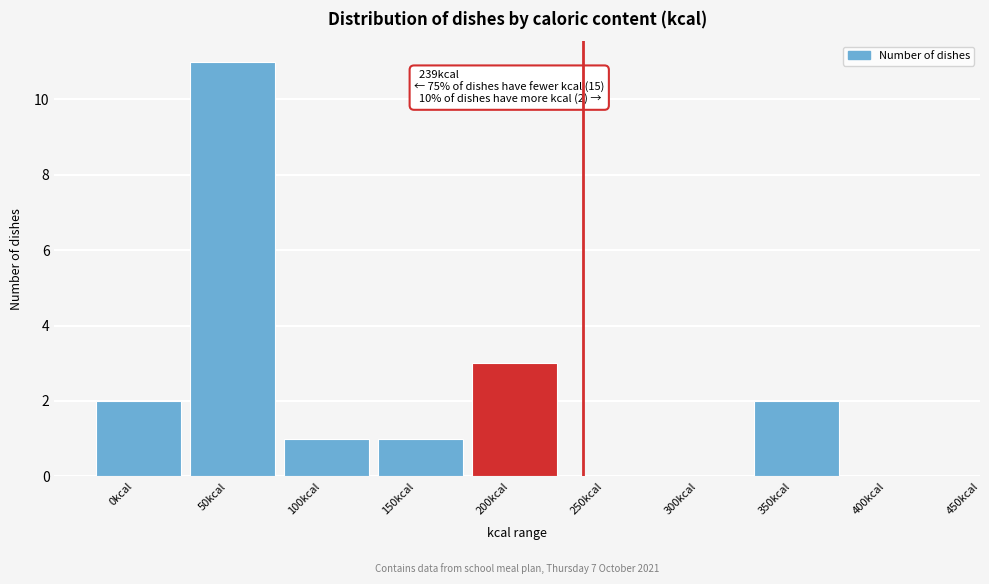

Reading left to right, transcribe all the data shown in this chart.

0kcal=2	50kcal=11	100kcal=1	150kcal=1	200kcal=3	250kcal=0	300kcal=0	350kcal=2	400kcal=0